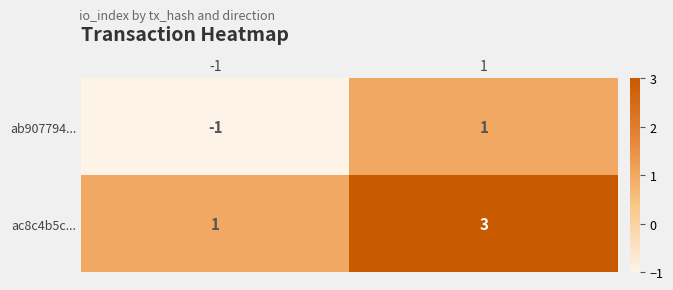

Reading left to right, what are all the values shown in this chart?

ab907794...: -1	1
ac8c4b5c...: 1	3